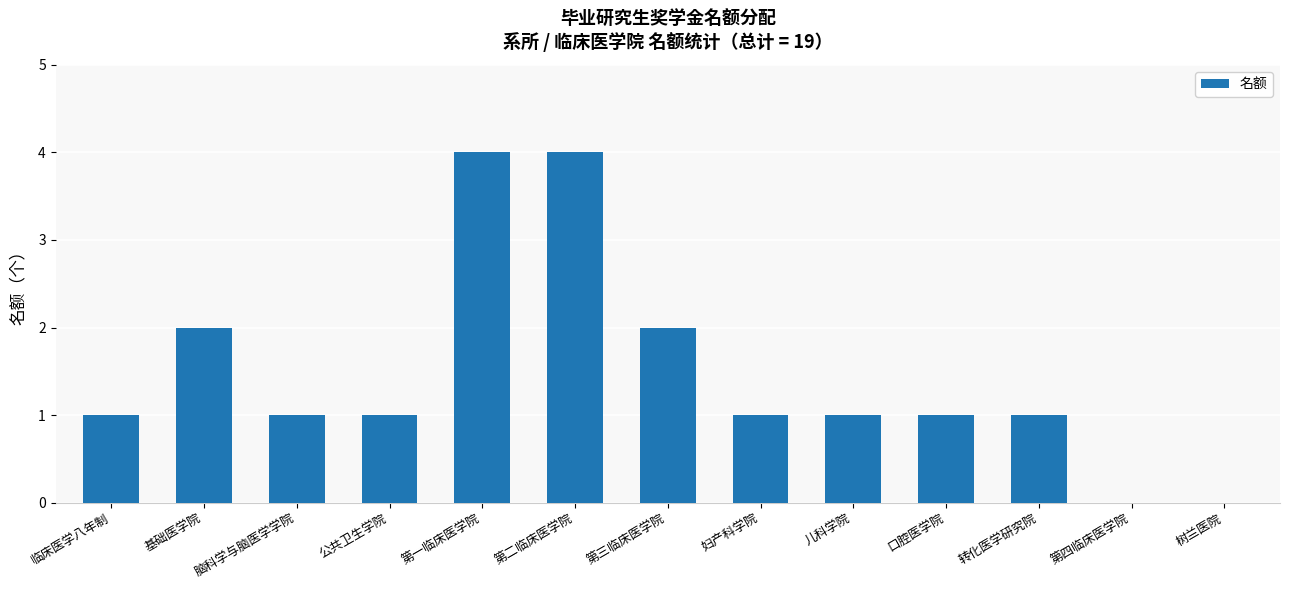

Reading left to right, list all the values displayed in this chart.

临床医学八年制=1	基础医学院=2	脑科学与脑医学学院=1	公共卫生学院=1	第一临床医学院=4	第二临床医学院=4	第三临床医学院=2	妇产科学院=1	儿科学院=1	口腔医学院=1	转化医学研究院=1	第四临床医学院=0	树兰医院=0